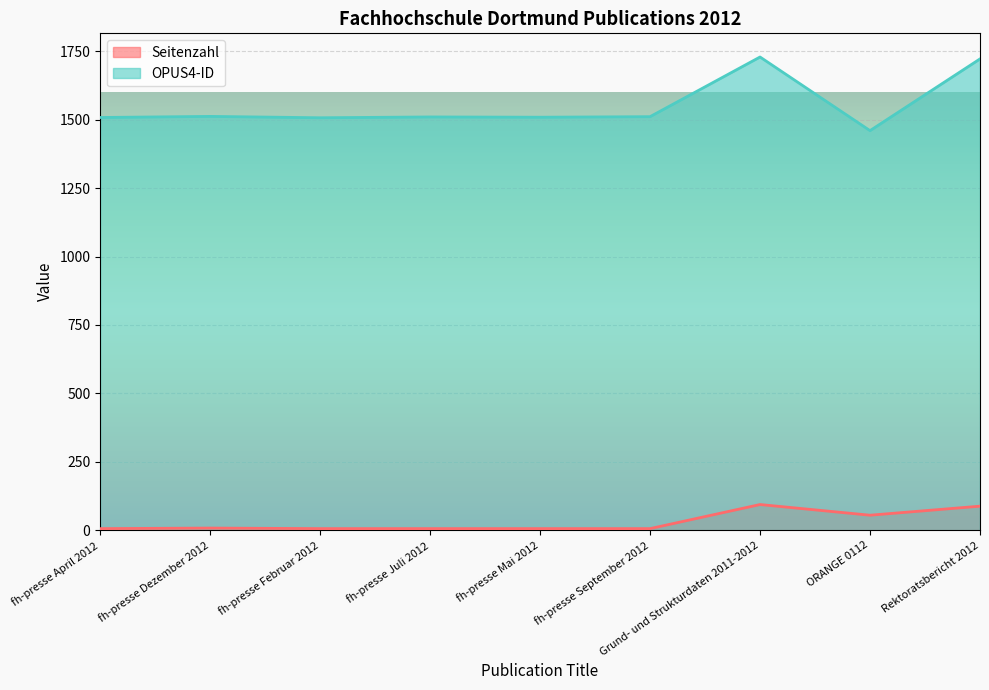

Does the chart display data point markers on the line(s)?

No